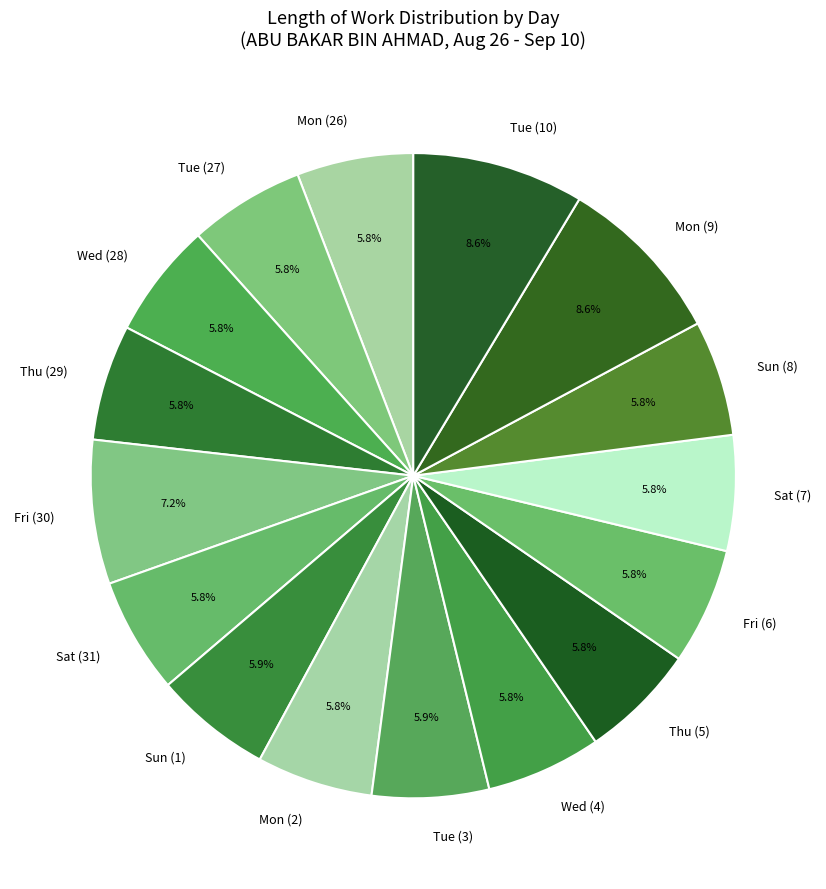

The Thu (29) slice represents 6% of the pie. True or false?

True